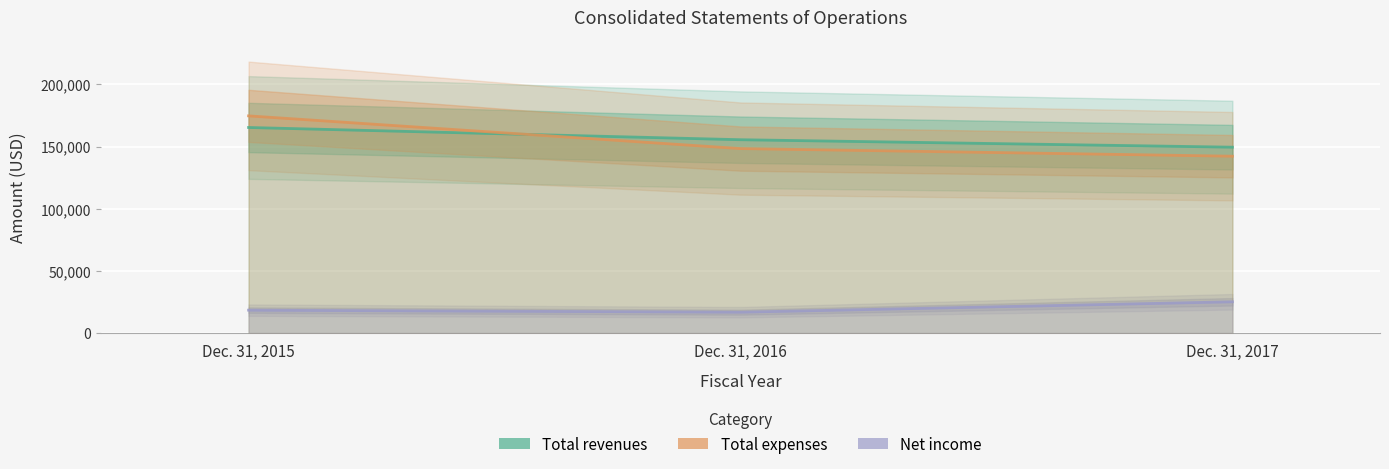

Which series changed the most between Dec. 31, 2015 and Dec. 31, 2017?

Total expenses